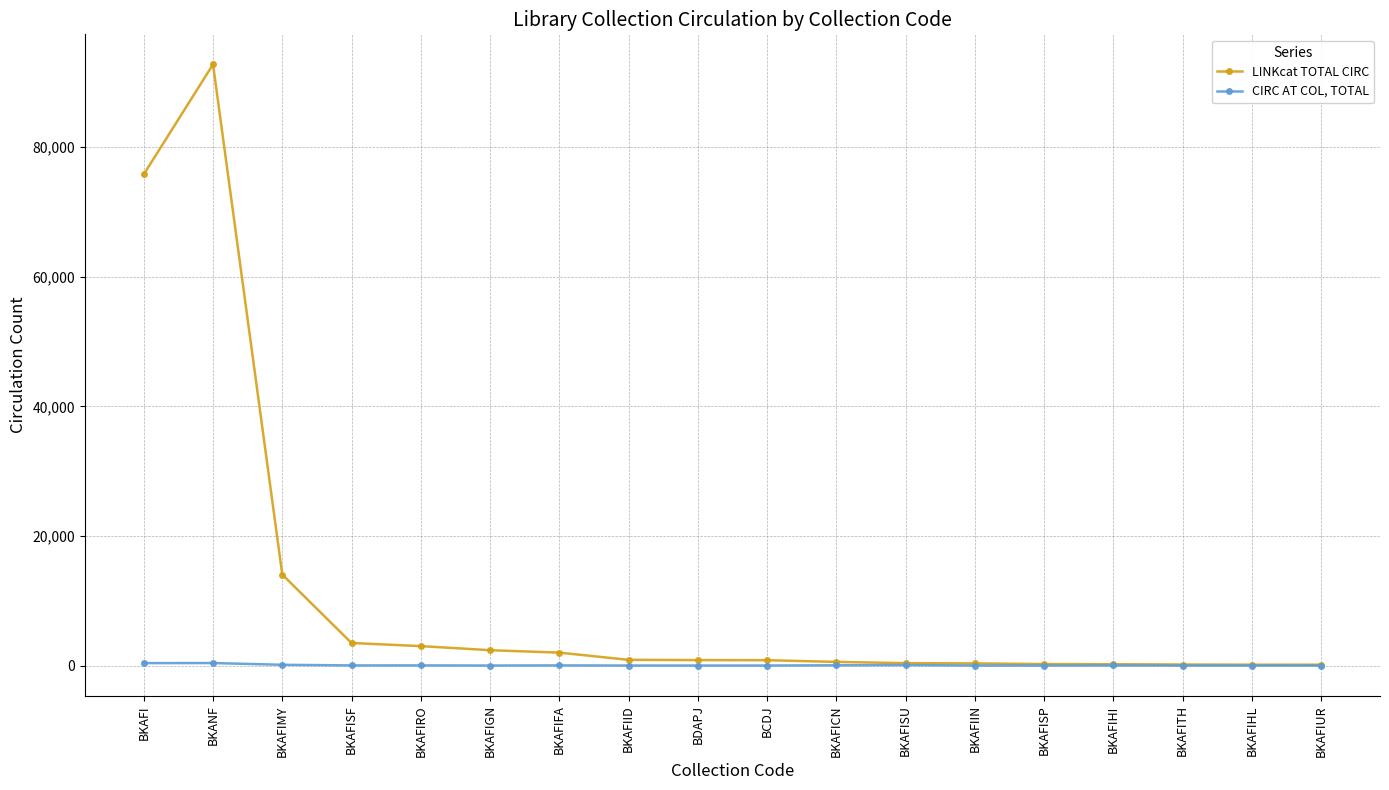

Is the value of CIRC AT COL, TOTAL at BKAFIID greater than the value of LINKcat TOTAL CIRC at BKAFIMY?

No